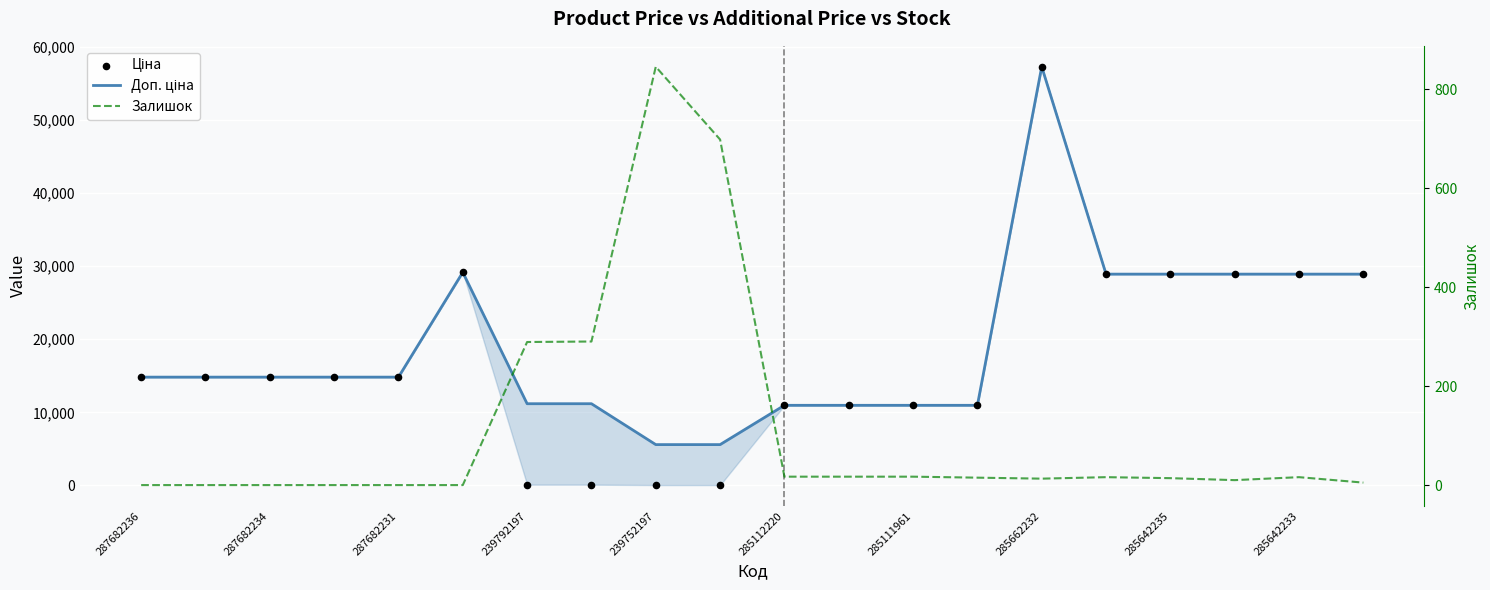

Which series contains the highest Y value?

Доп. ціна